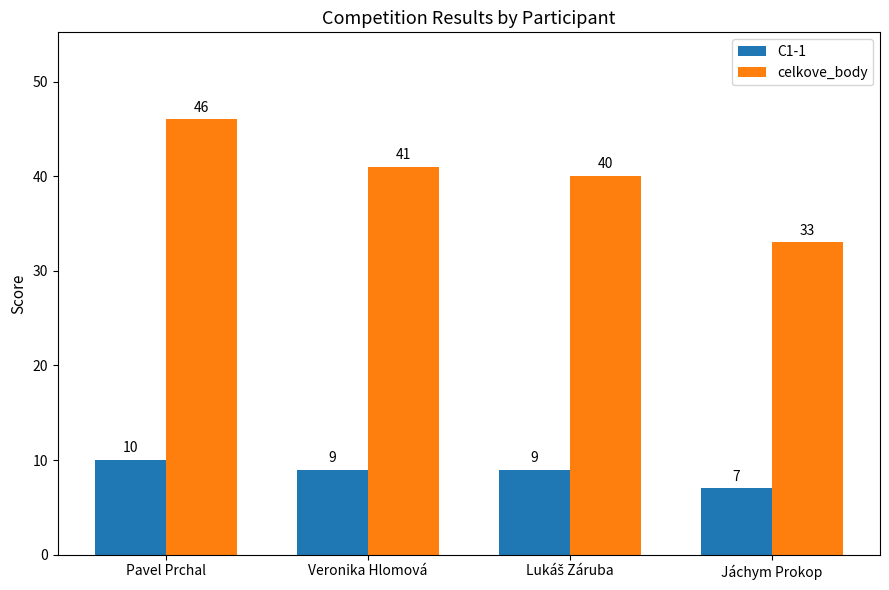

What value does the celkove_body series have at Jáchym Prokop, to the nearest 10?

30